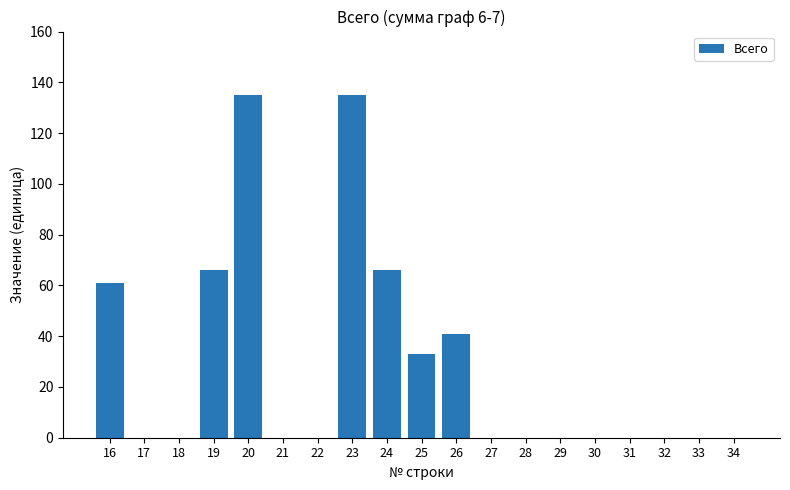

The chart shows a value of 59 at 29. True or false?

False